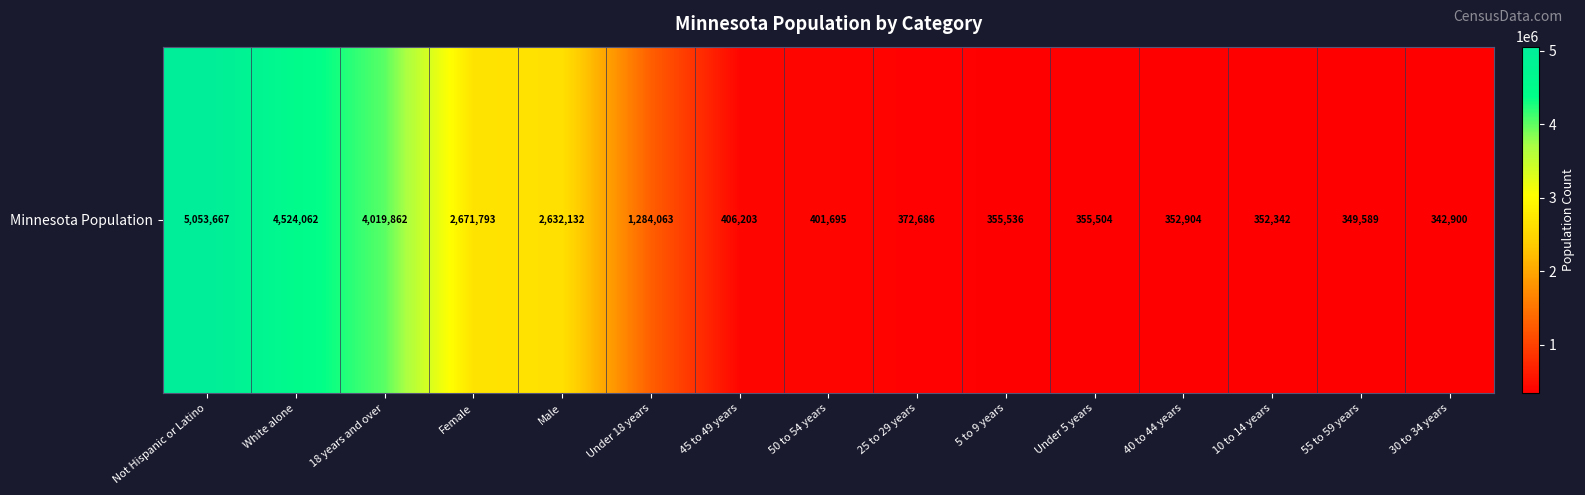

The chart shows a value of 544126 at 50 to 54 years. True or false?

False